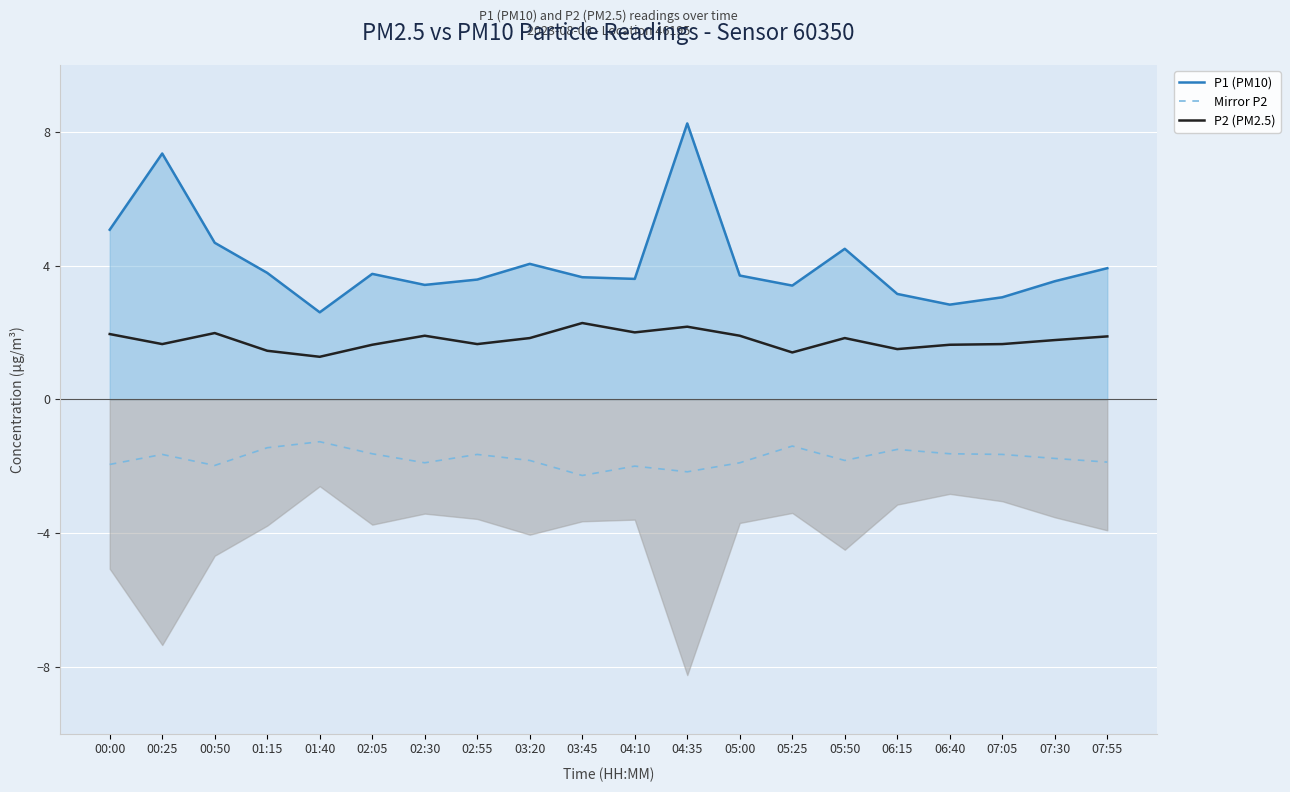

How many categories are shown in the chart?

20